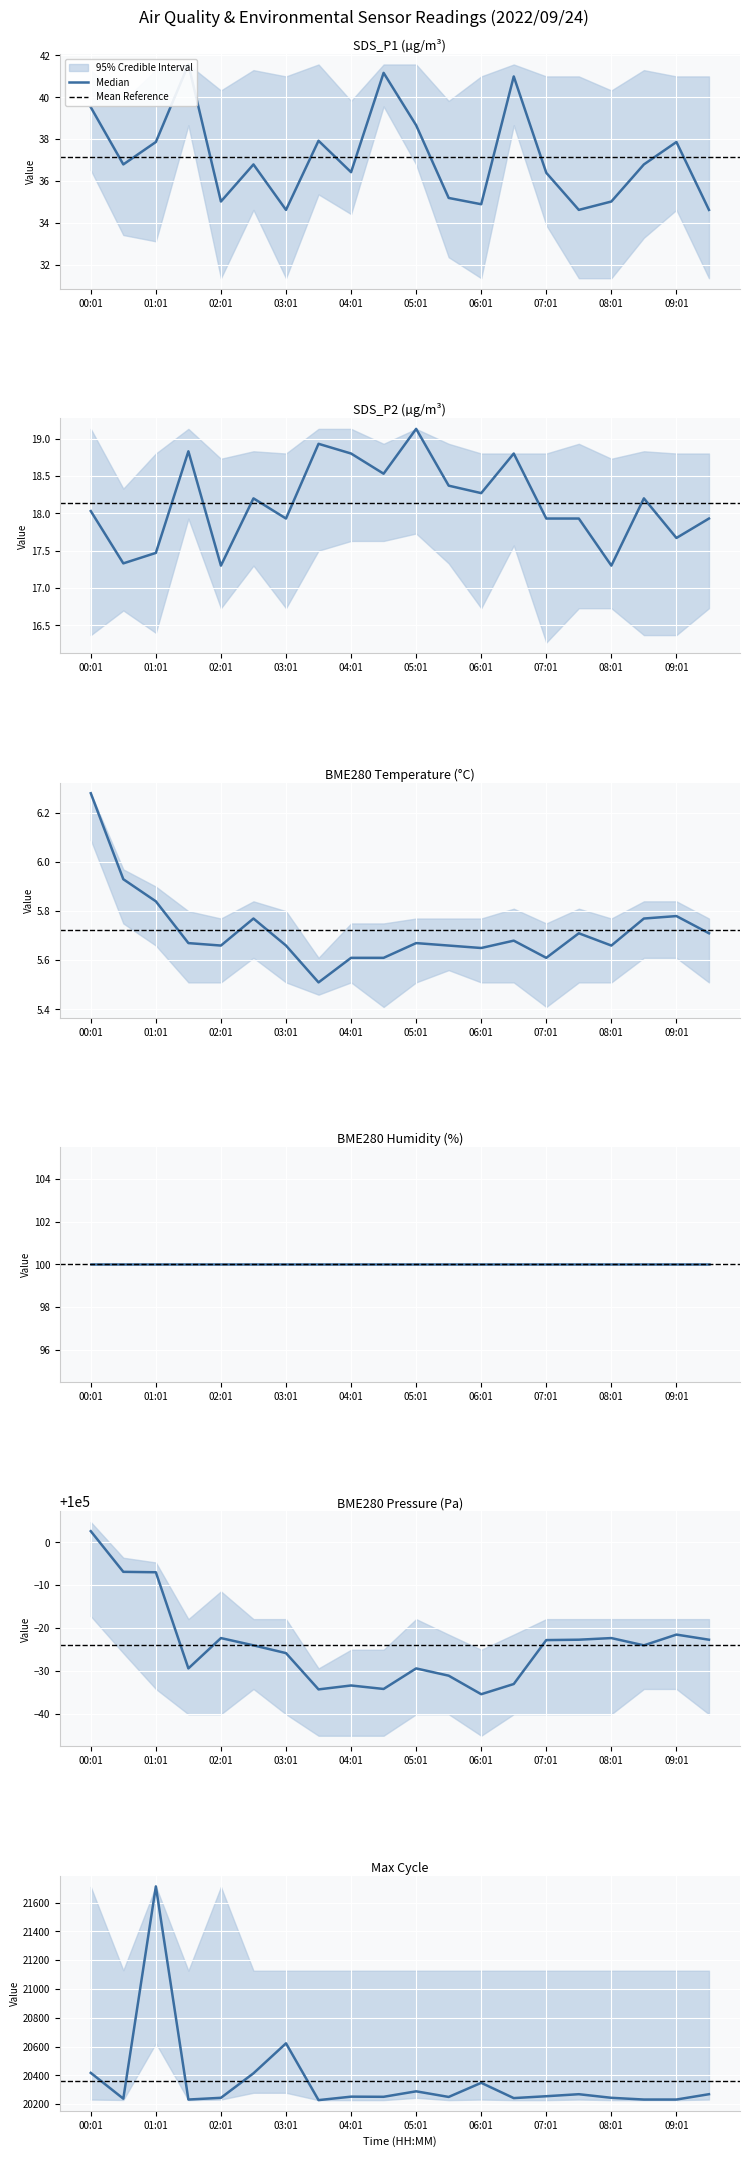

Rank the categories by SDS_P2 value from highest to lowest.

05:01, 03:31, 01:31, 04:01, 06:31, 04:31, 05:31, 06:01, 02:31, 08:31, 00:01, 03:01, 07:01, 07:31, 09:31, 09:01, 01:01, 00:31, 02:01, 08:01